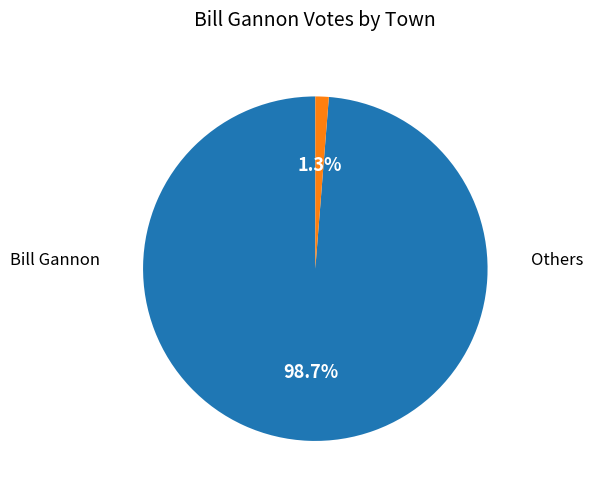

How many segments does this pie chart have?

2